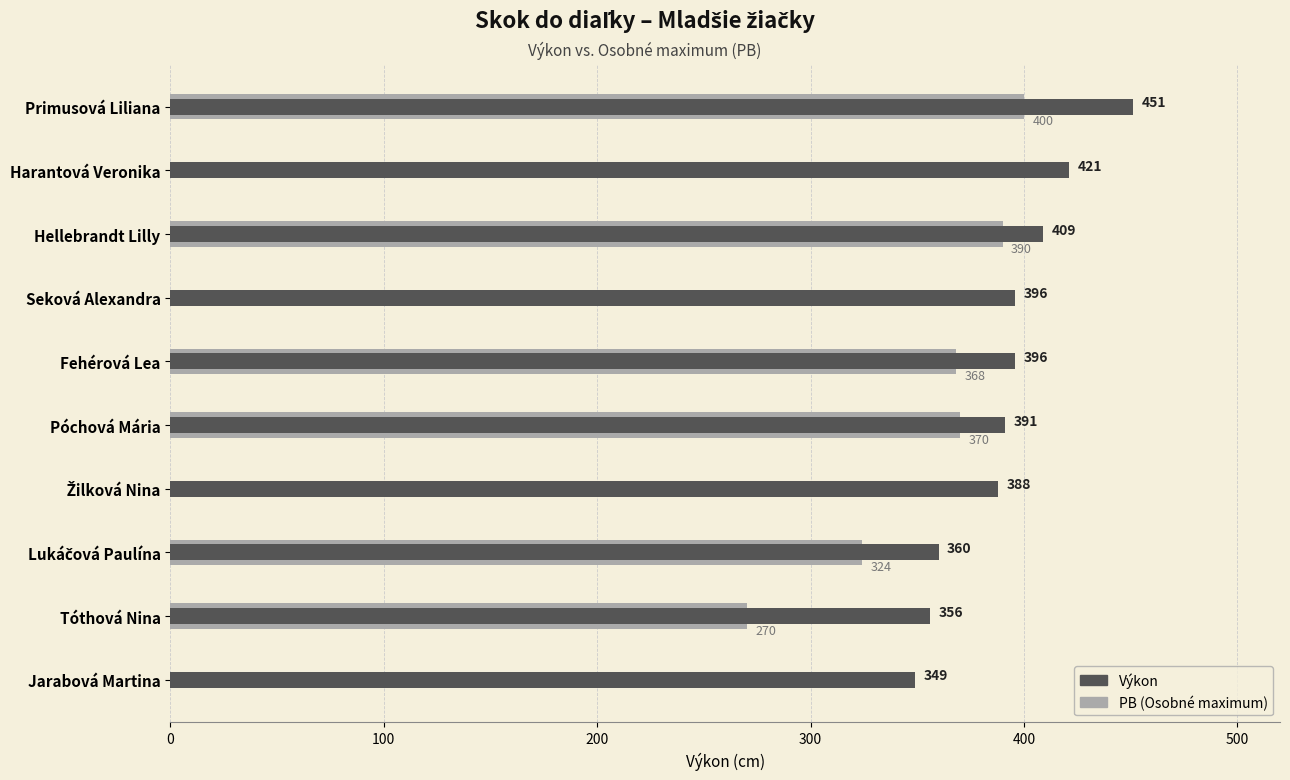

List the series in order of their peak value, lowest first.

PB (Osobné maximum), Výkon